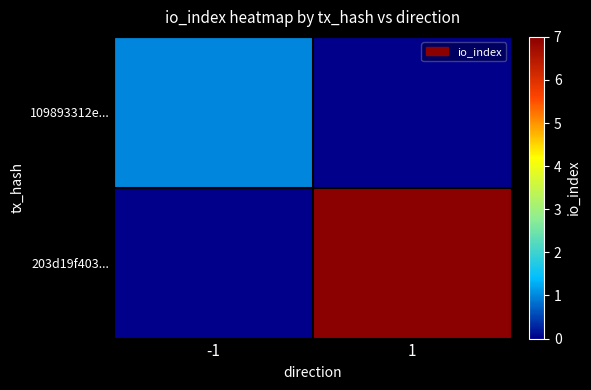

Between -1 and 1, which series saw the biggest shift?

203d19f403...